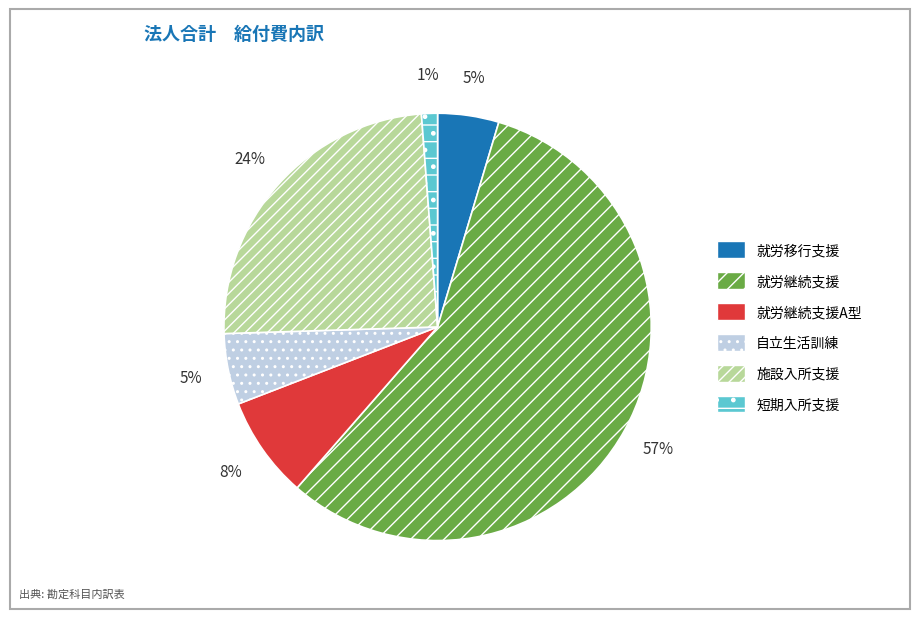

Combined, do 就労移行支援 and 就労継続支援A型 account for over 50%?

No